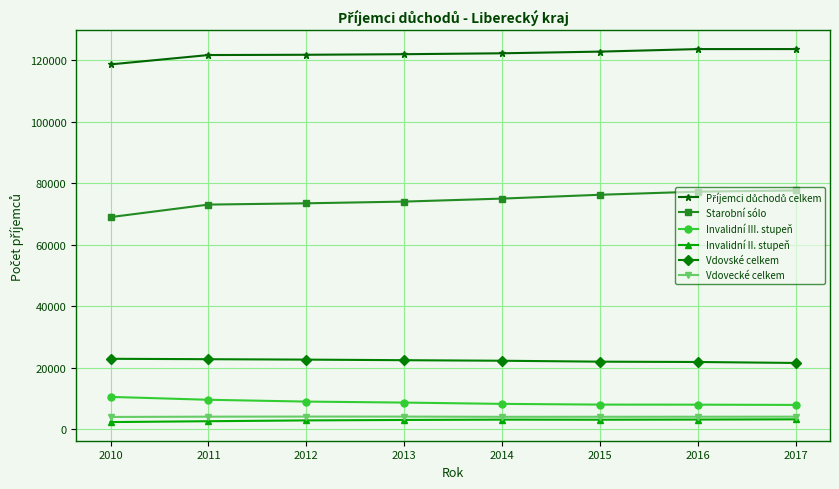

How many series are shown in this chart?

6